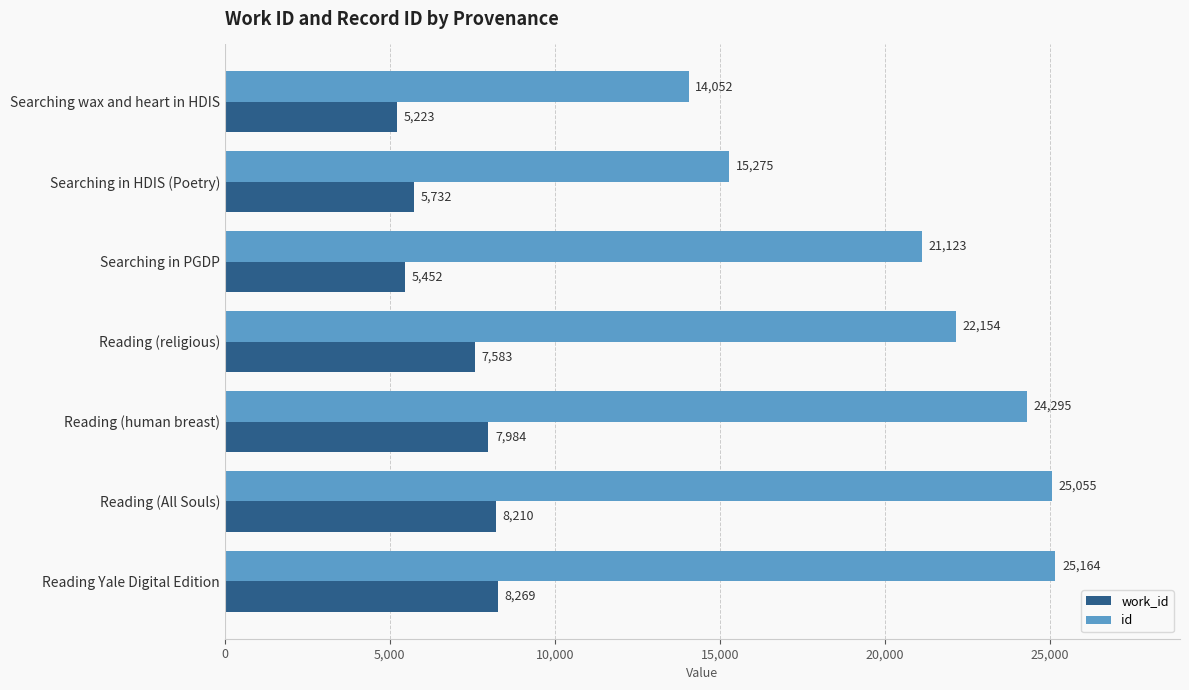

What is the sum of all work_id values?

48453